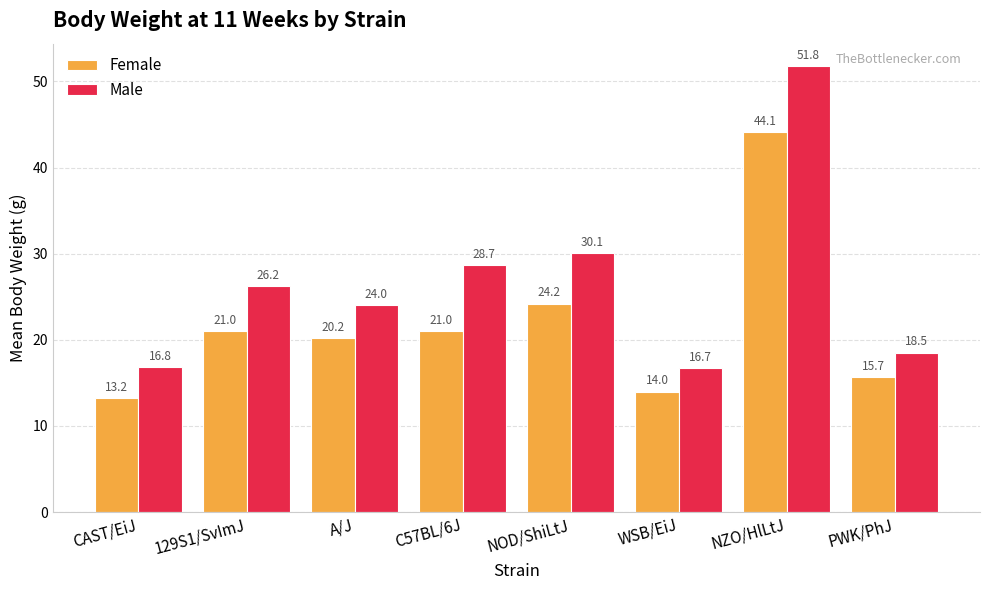

What is the sum of the Female values at 129S1/SvImJ and PWK/PhJ?

36.7